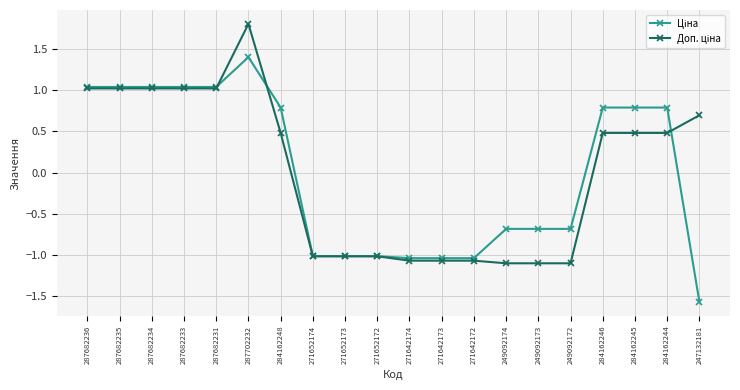

What is the label of the 18th point from the left?

284162245